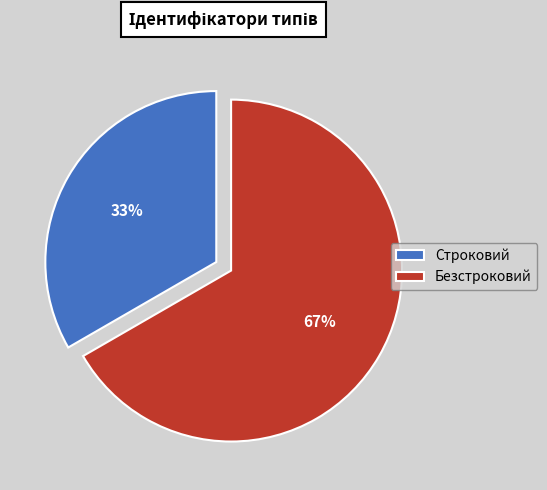

Is there any slice that represents more than half of the pie?

Yes